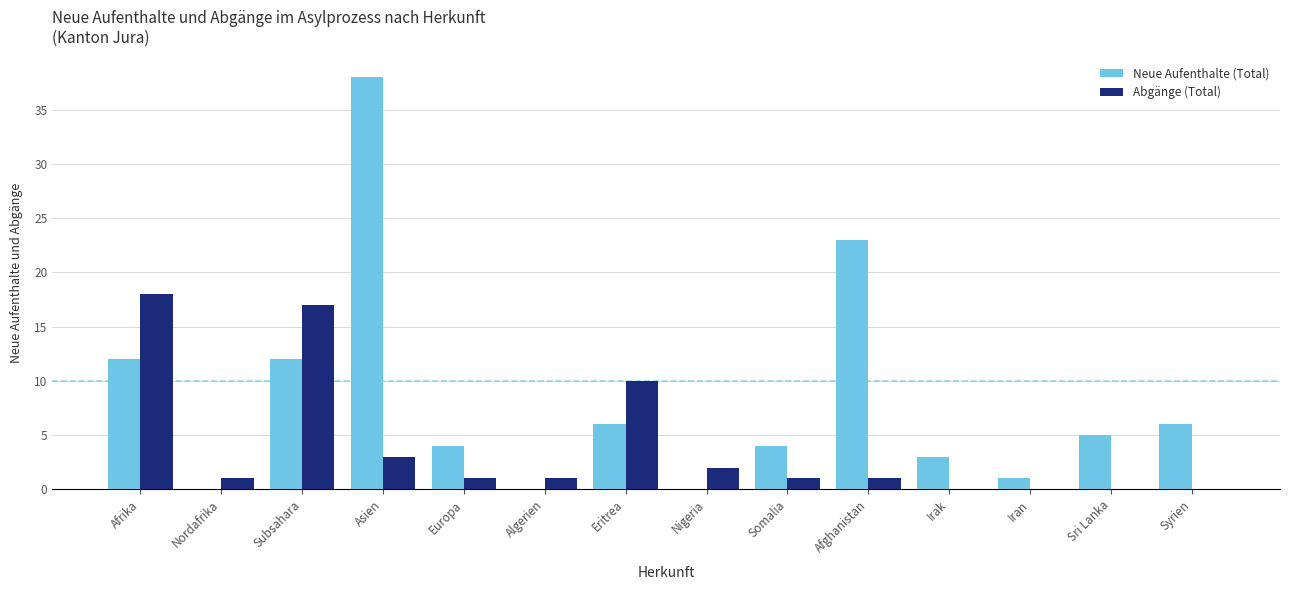

At which category is the sum across all series the highest?

Asien